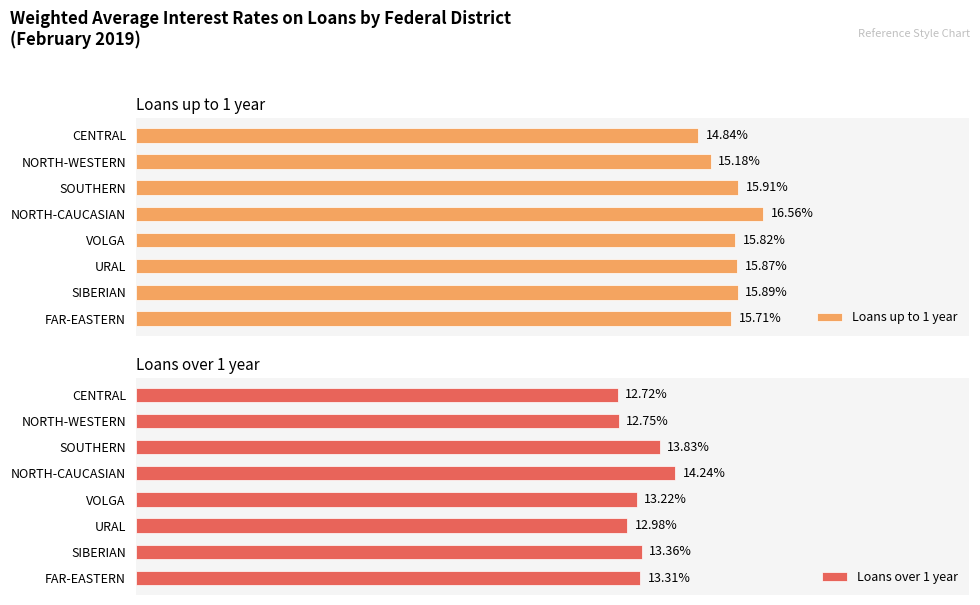

Which category has the lowest value in the Loans up to 1 year series?

CENTRAL